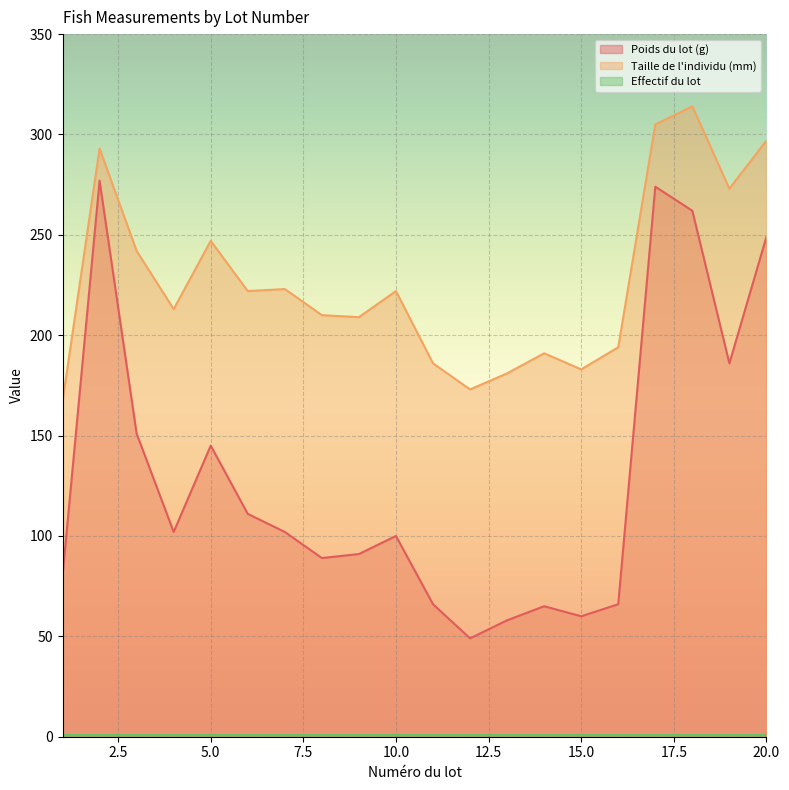

True or false: Taille de l'individu (mm) and Poids du lot (g) cross at least once.

False